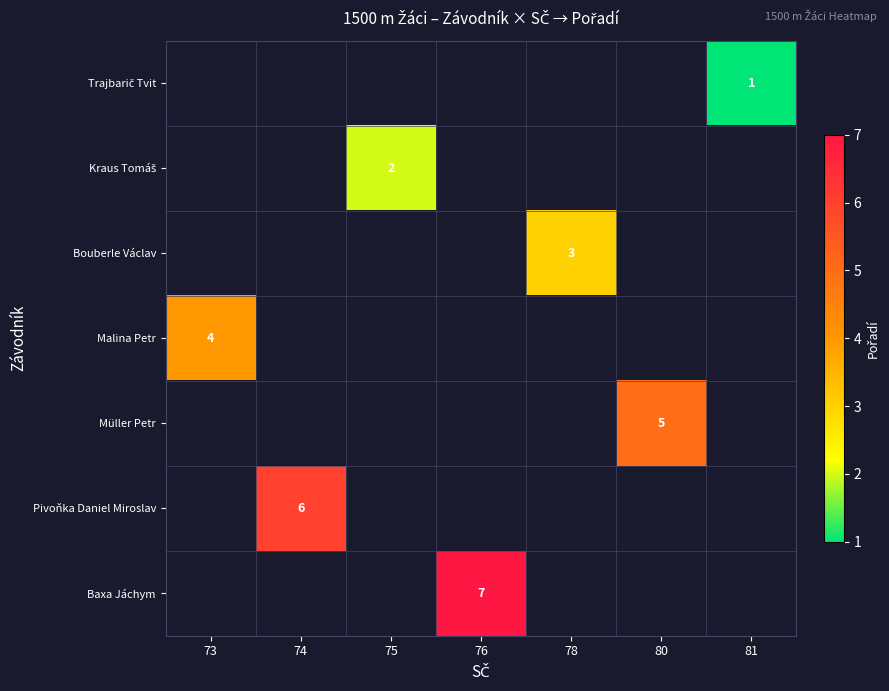

True or false: Baxa Jáchym has a value of 7 at 76.

True